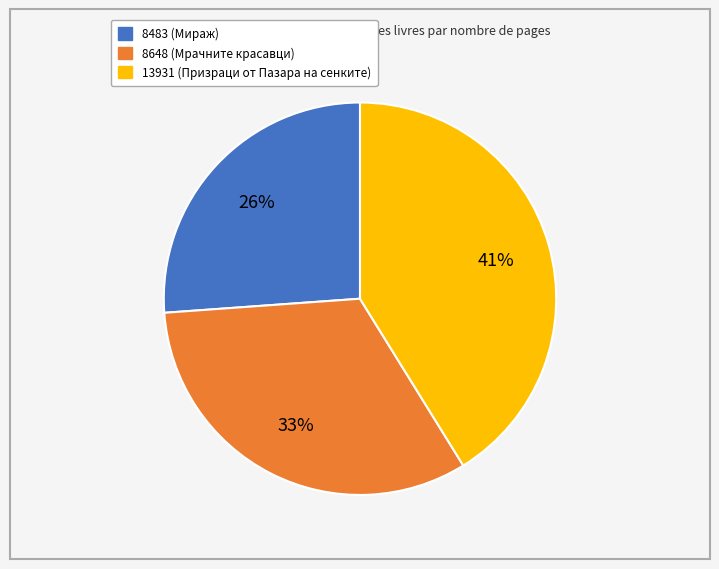

To the nearest percent, what is the combined percentage of 8648 and 8483?

59%